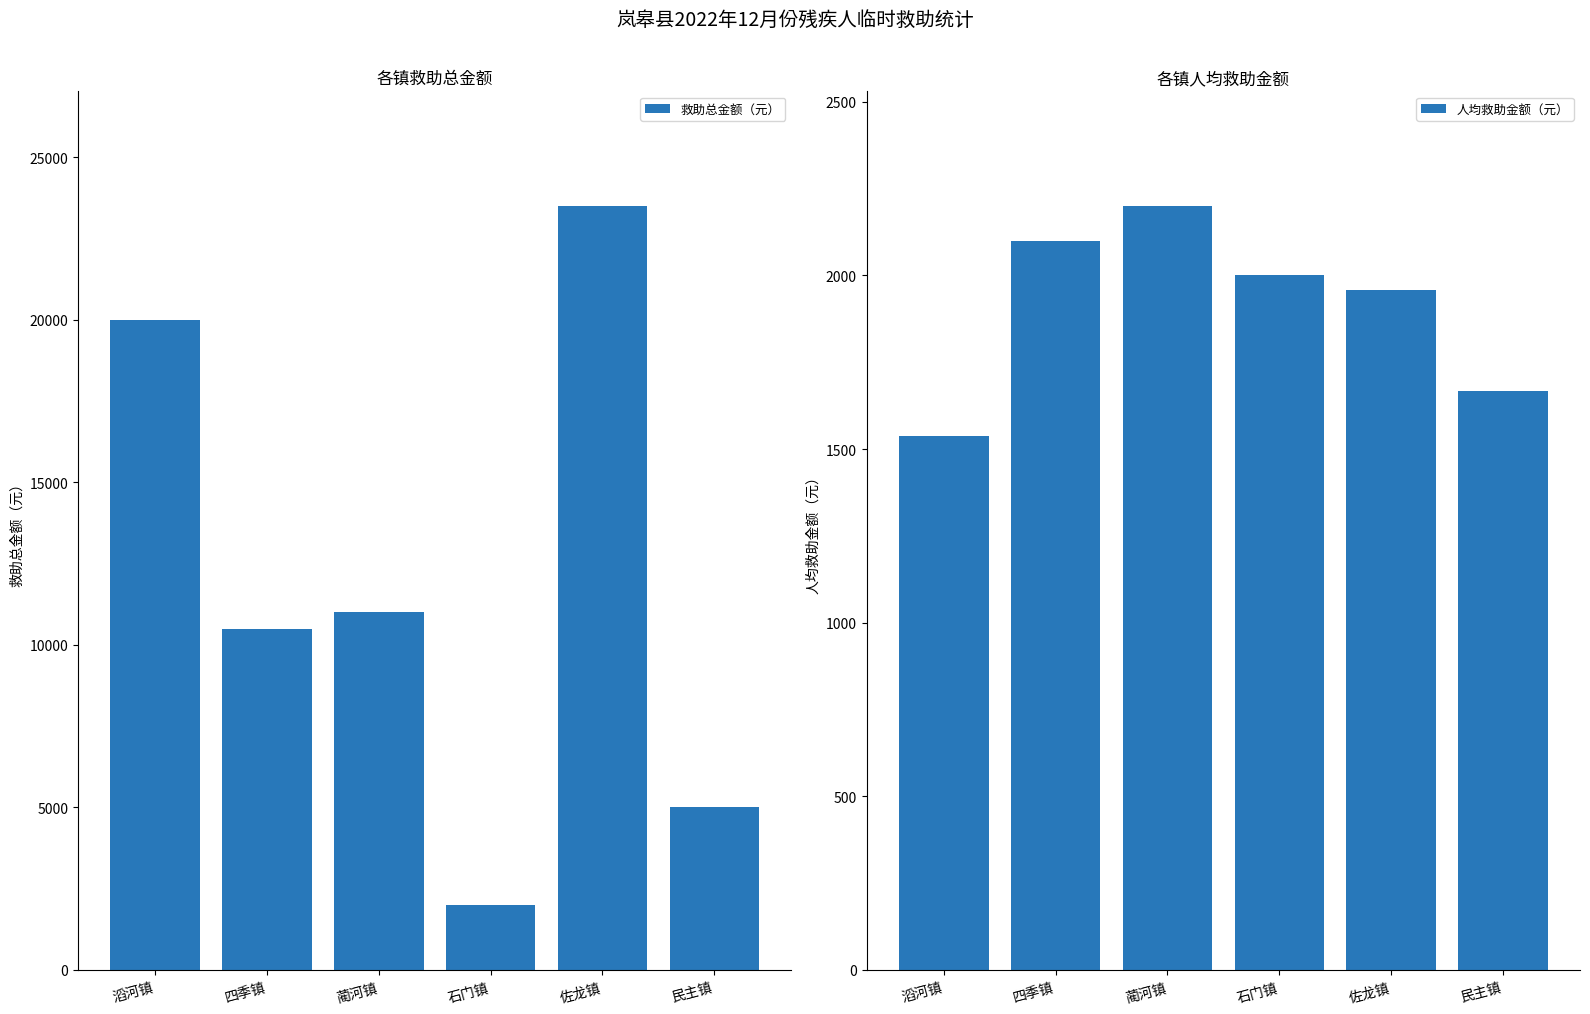

How many bars are there in total?

12